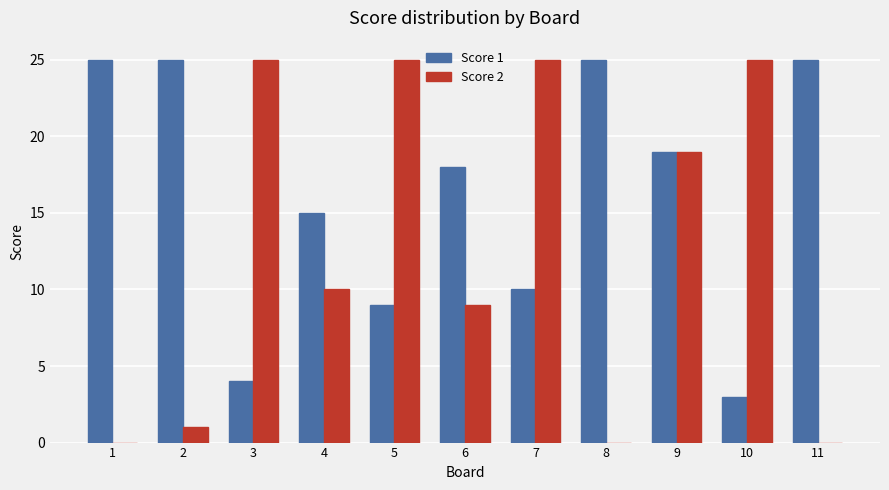

The value of Score 2 at 1 is 14. True or false?

False